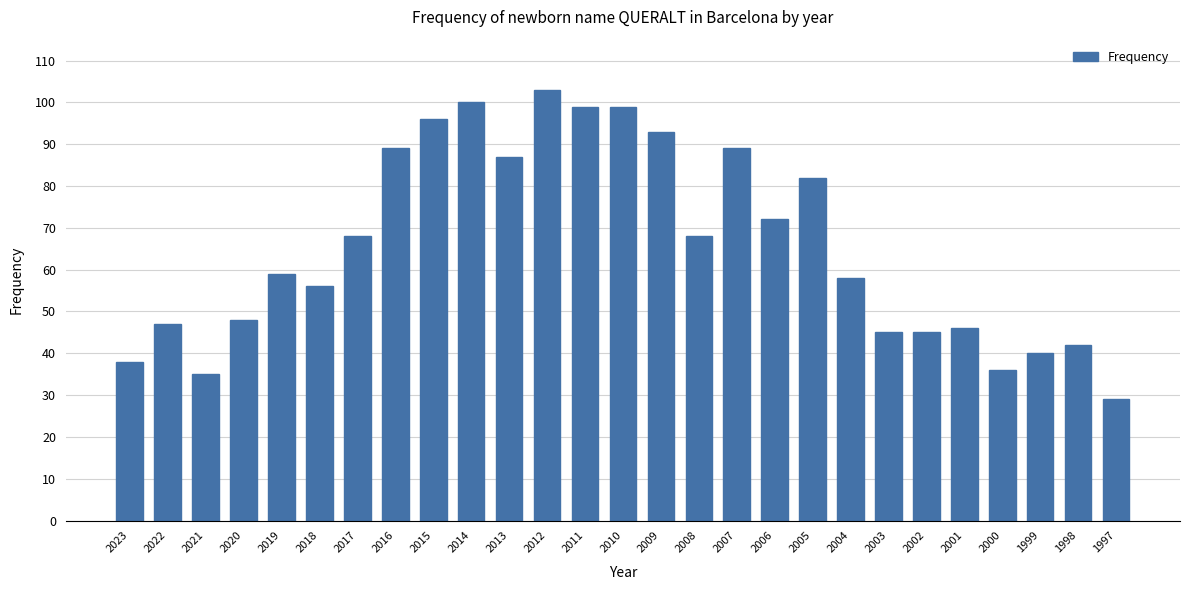

What is the sum of all values?

1769